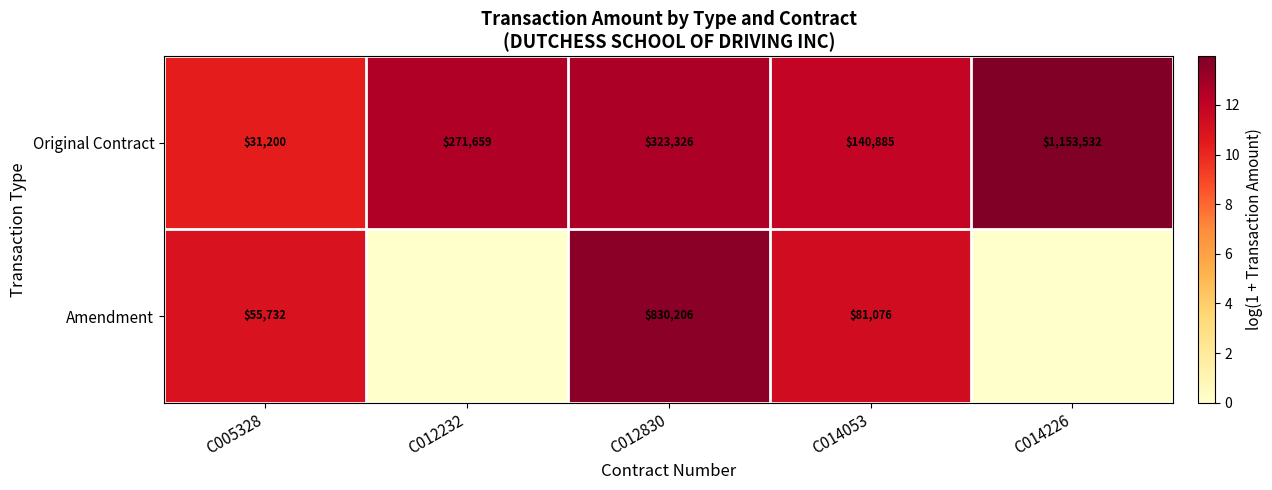

Is the value of Original Contract at C012232 greater than the value of Amendment at C012830?

No